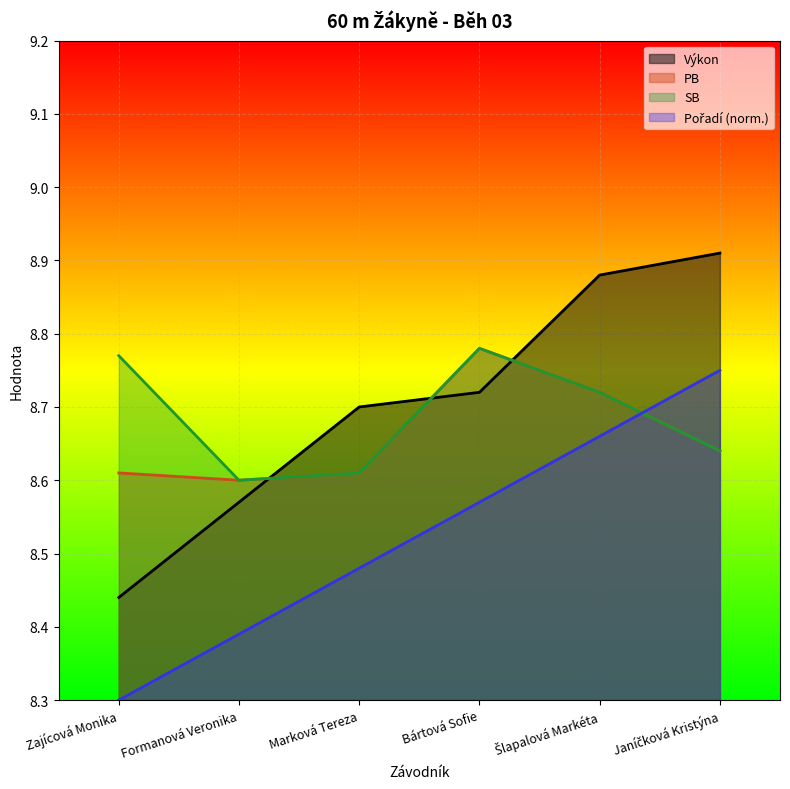

The value of SB at Šlapalová Markéta is 13.3. True or false?

False